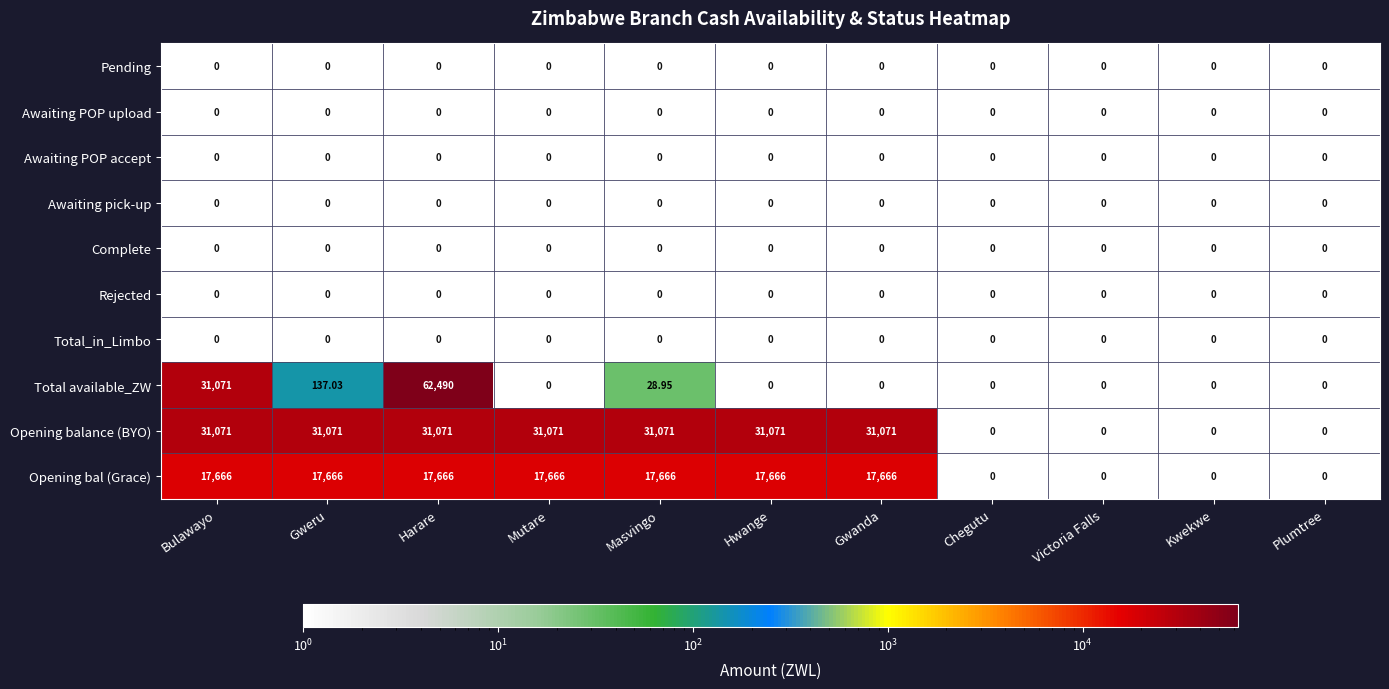

Which series has the largest total across all categories?

Opening balance (BYO)